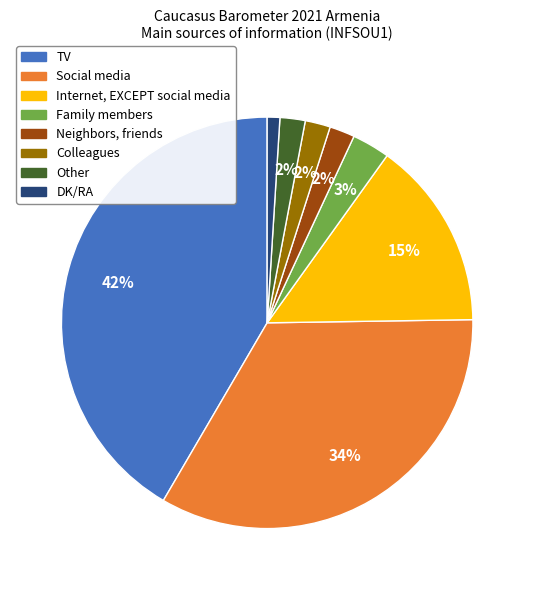

The Neighbors, friends slice represents 2% of the pie. True or false?

True